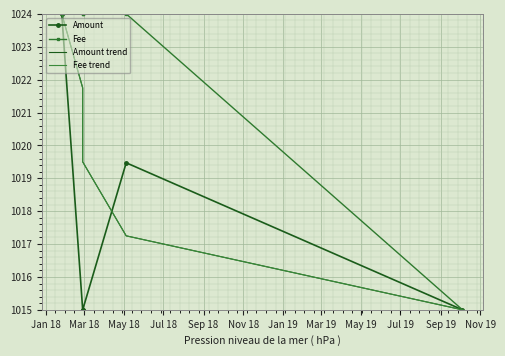

How many Fee values are between 1024 and 1025?

4